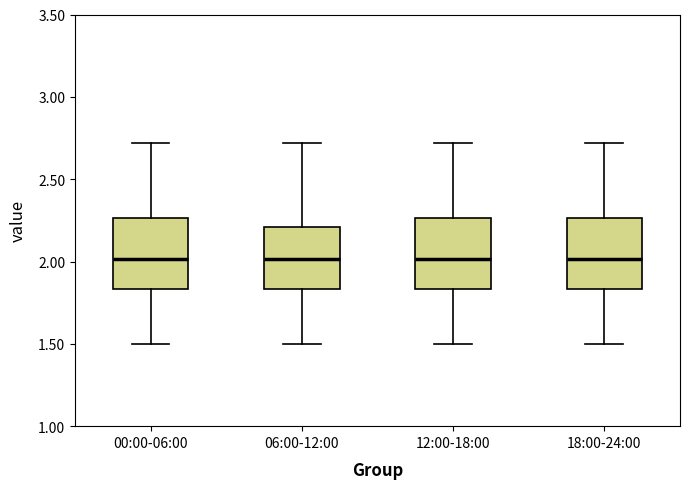

Where is the upper edge of the box for 06:00-12:00 on the y-axis? The values are not printed on the chart, so give them approximately, as read against the axis.

2.20